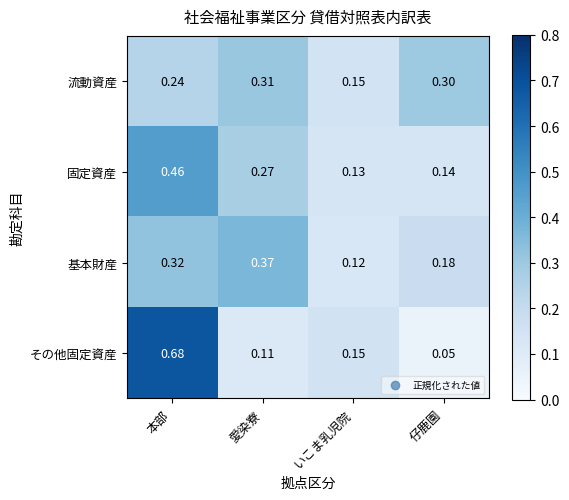

Rank the series by their maximum value, from lowest to highest.

流動資産, 基本財産, 固定資産, その他固定資産